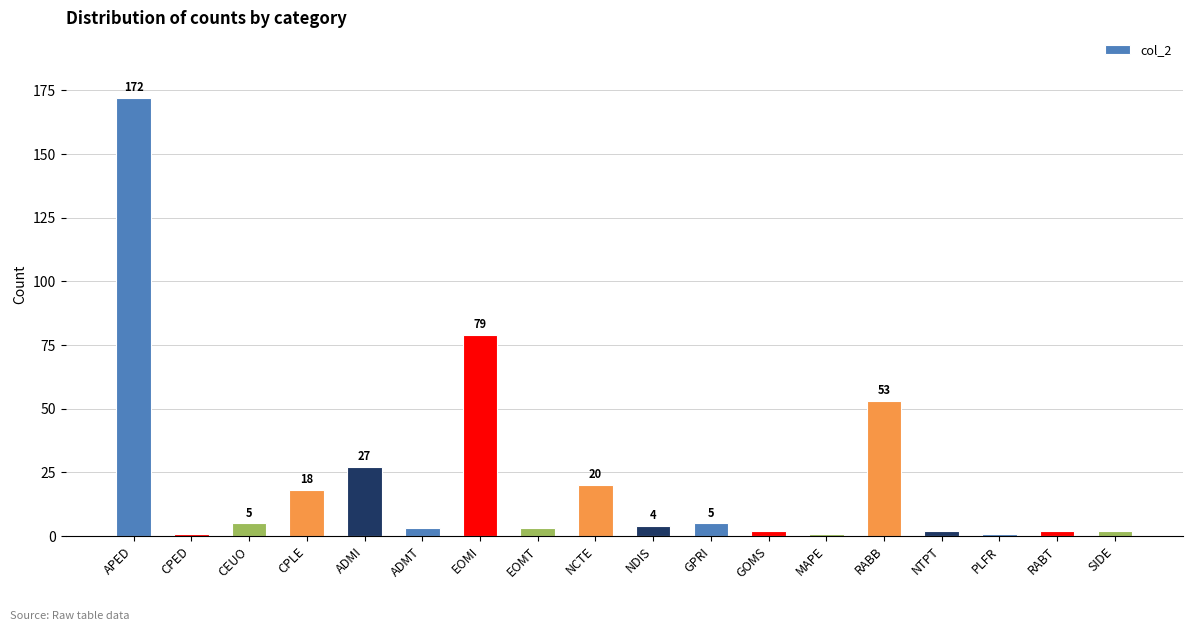

Reading left to right, transcribe all the data shown in this chart.

APED=172	CPED=1	CEUO=5	CPLE=18	ADMI=27	ADMT=3	EOMI=79	EOMT=3	NCTE=20	NDIS=4	GPRI=5	GOMS=2	MAPE=1	RABB=53	NTPT=2	PLFR=1	RABT=2	SIDE=2